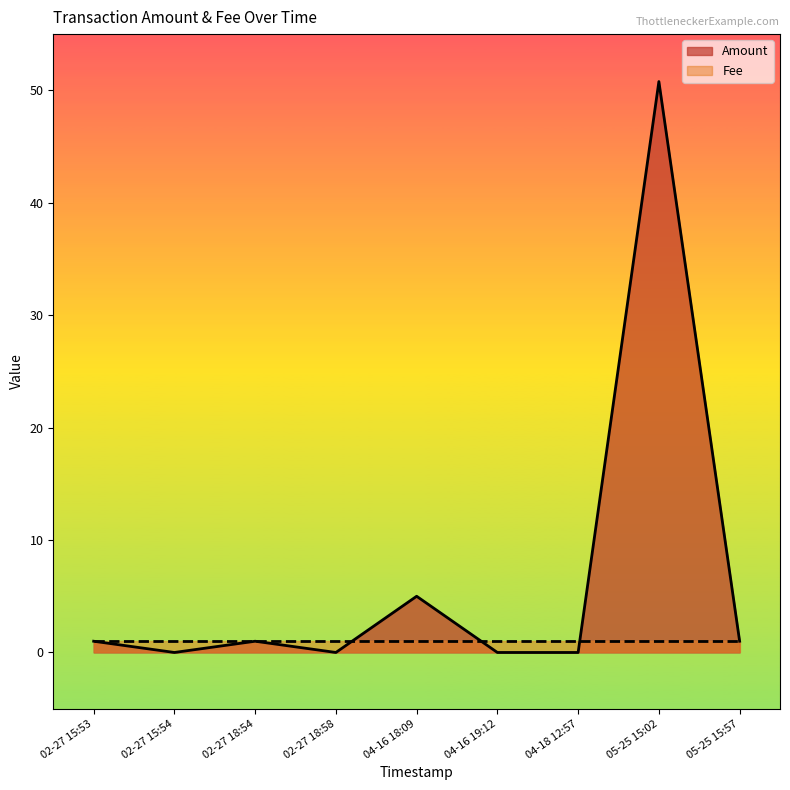

Where do Fee and Amount first cross each other?

02-27 18:58 and 04-16 18:09